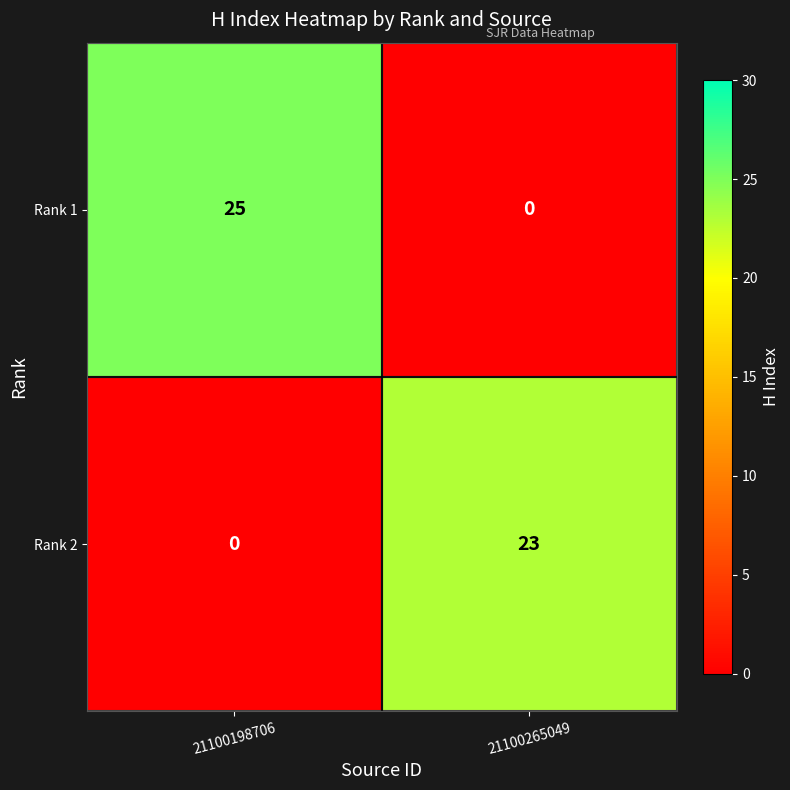

The value of Rank 1 at 21100198706 is 25. True or false?

True